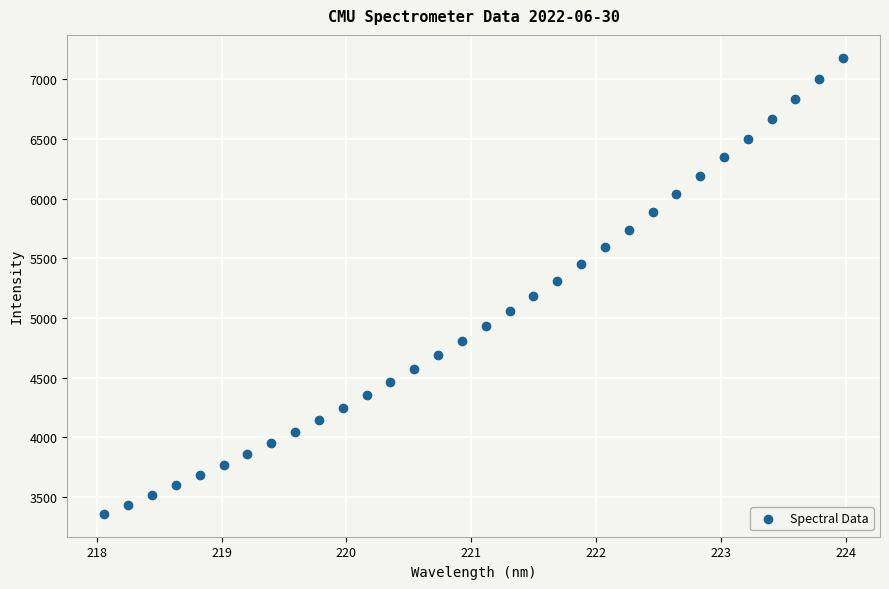

What is the range of X values (max minus min)?

5.9